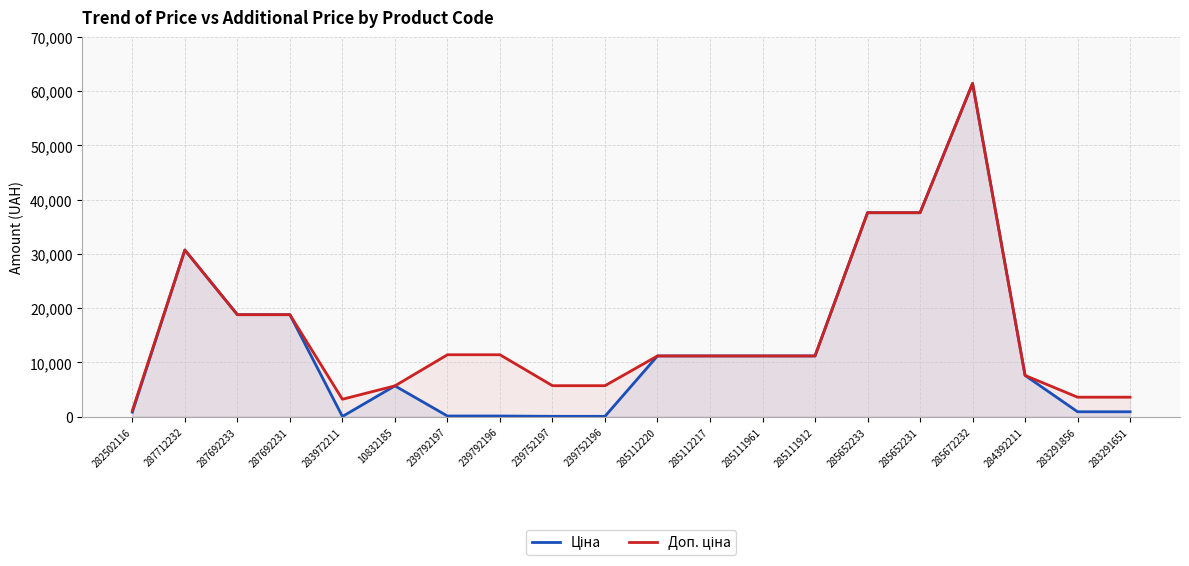

Reading left to right, extract all data points from this chart.

Ціна: 818.5	30717.1	18796.8	18796.8	32.0	5673.8	114.1	114.1	57.0	57.0	11188.2	11188.2	11188.2	11188.2	37593.6	37593.6	61434.3	7596.5	895.9	895.9
Доп. ціна: 1109.2	30717.1	18796.8	18796.8	3205.0	5673.8	11410.0	11410.0	5705.0	5705.0	11188.2	11188.2	11188.2	11188.2	37593.6	37593.6	61434.3	7596.5	3583.6	3583.6